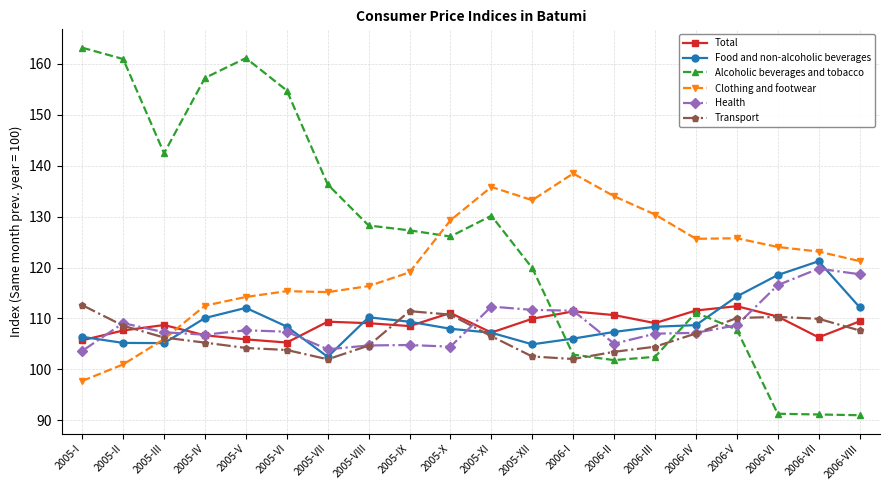

What is the sum of all Alcoholic beverages and tobacco values?

2507.2